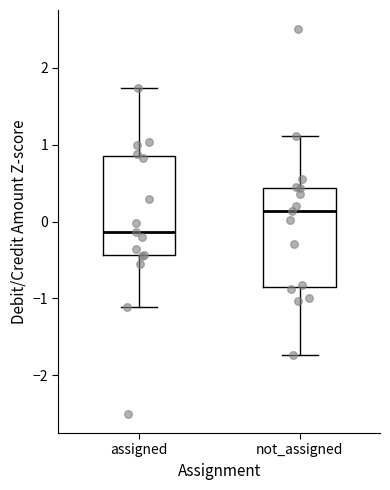

Which box's median line is the highest?

not_assigned